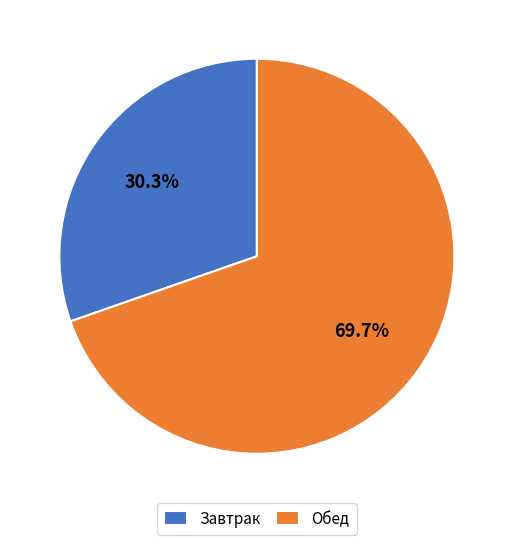

Which has a higher value, Обед or Завтрак?

Обед